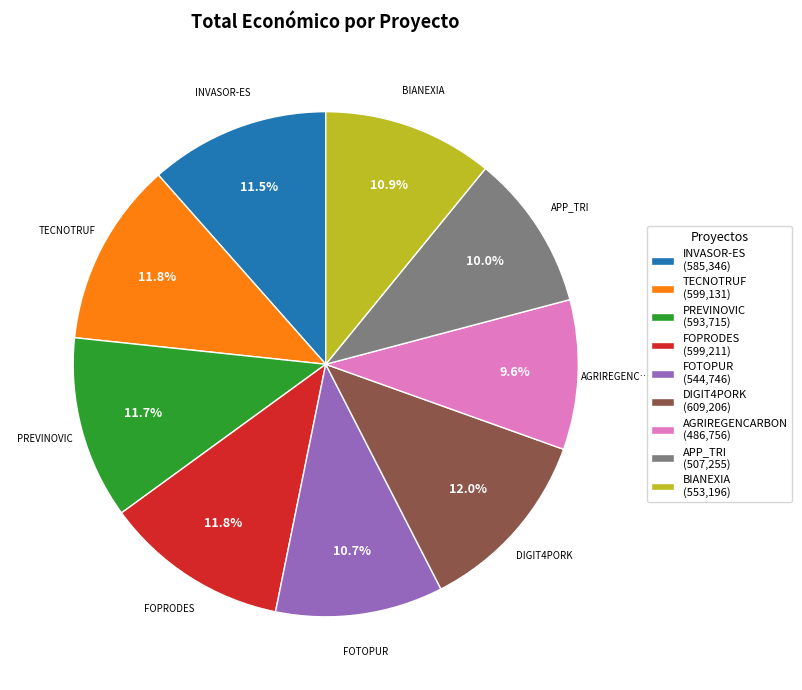

Approximately how many times larger is the value at FOTOPUR (544,746) compared to APP_TRI (507,255)?

1.1